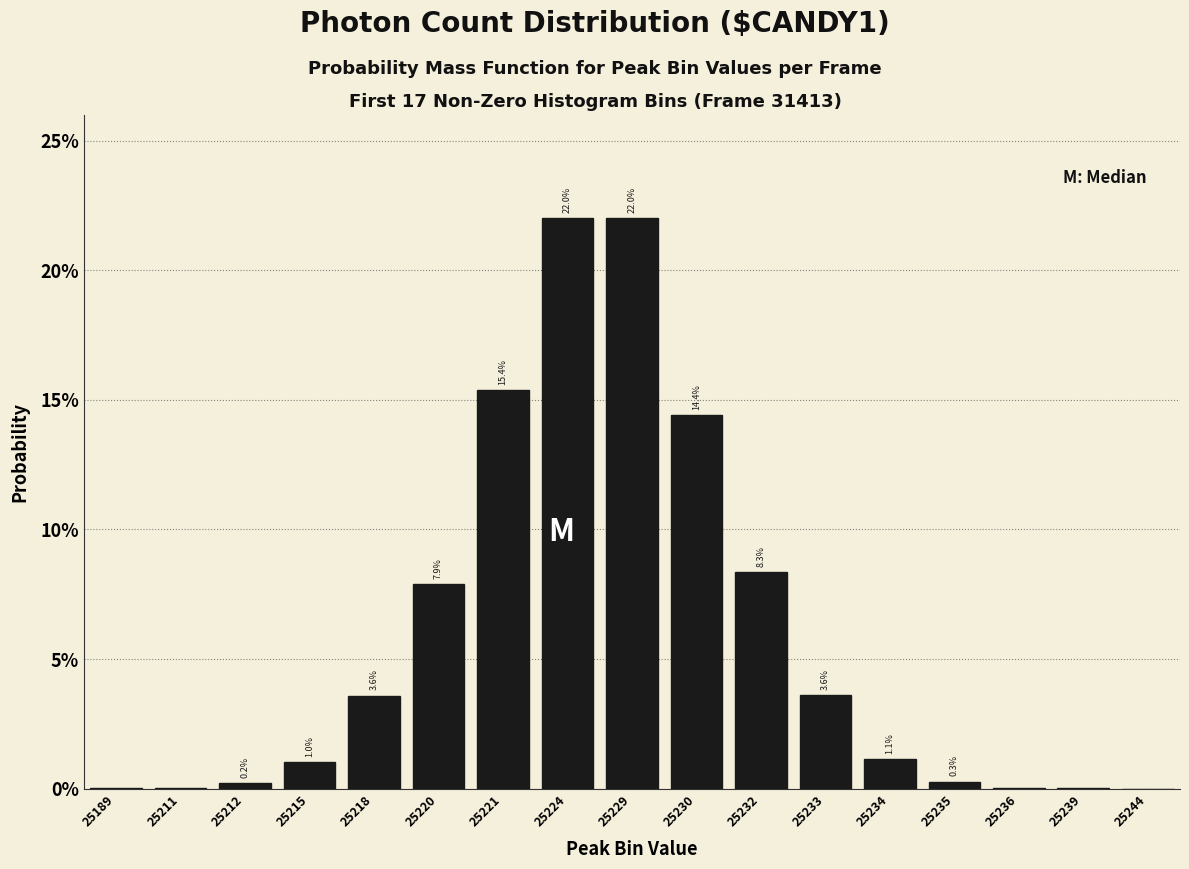

Are the bars horizontal?

No